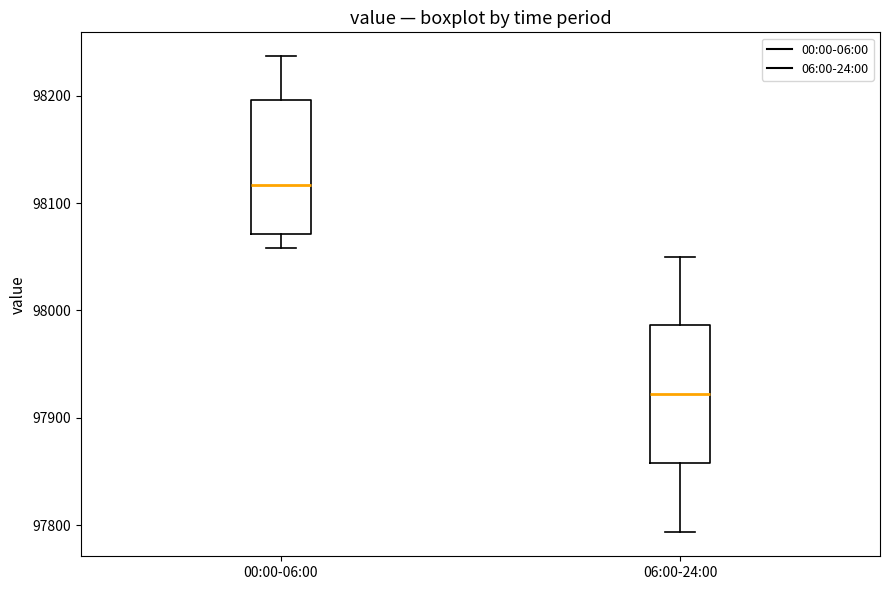

Reading left to right, read every box against the y-axis: the position of its median line, the range the box covers, and the ends of its whiskers. The values are not printed on the chart, so give them approximately, as read against the axis.

00:00-06:00: median 98120, box 98070 to 98200, whiskers 98060 to 98240
06:00-24:00: median 97920, box 97860 to 97990, whiskers 97790 to 98050